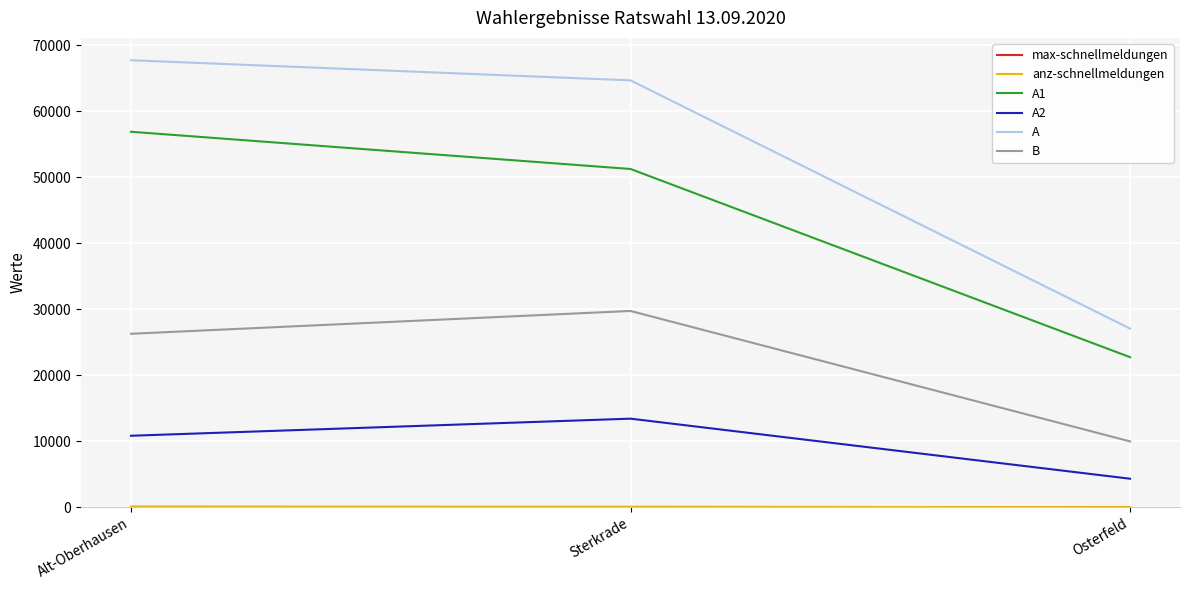

Is it true that anz-schnellmeldungen equals 21 at Osterfeld?

True